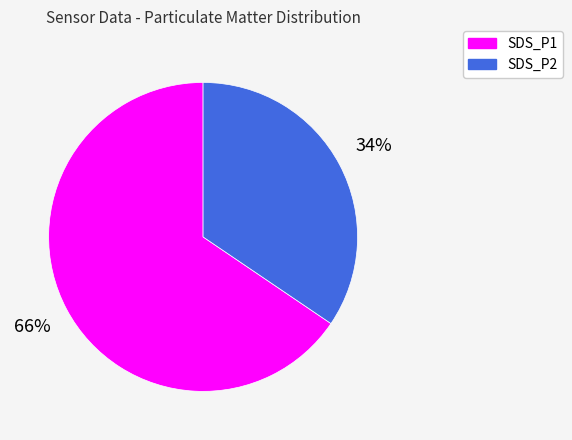

What percentage is the SDS_P2 slice, to the nearest percent?

34%